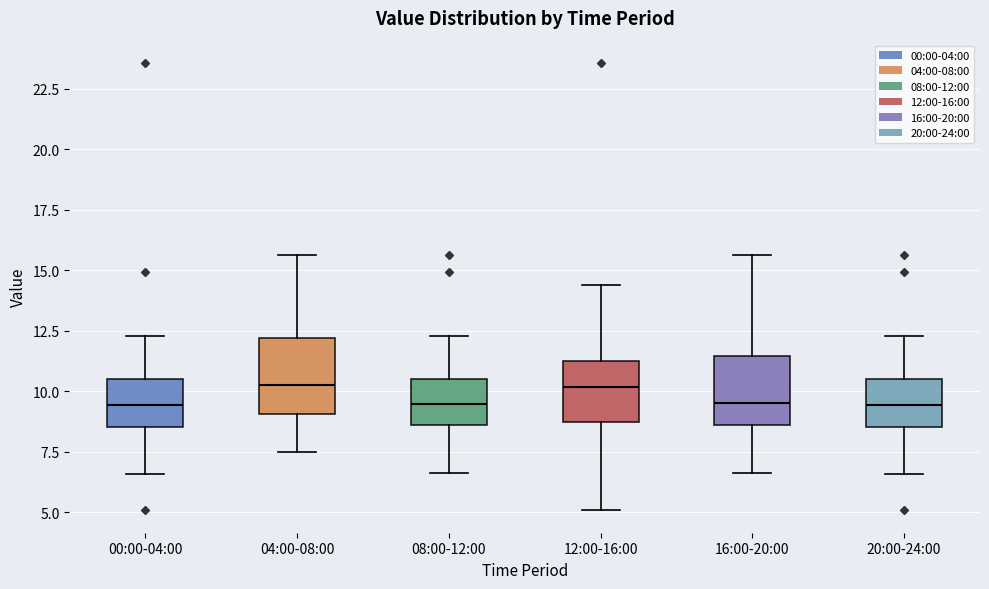

Where does the median line of the box for 04:00-08:00 sit on the y-axis? The values are not printed on the chart, so give them approximately, as read against the axis.

10.5